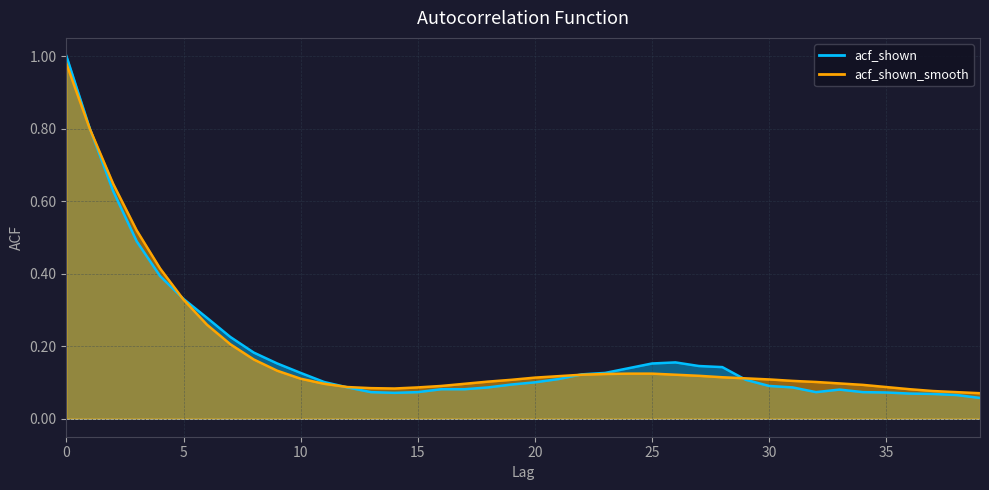

How many intersections are there between acf_shown and acf_shown_smooth?

5